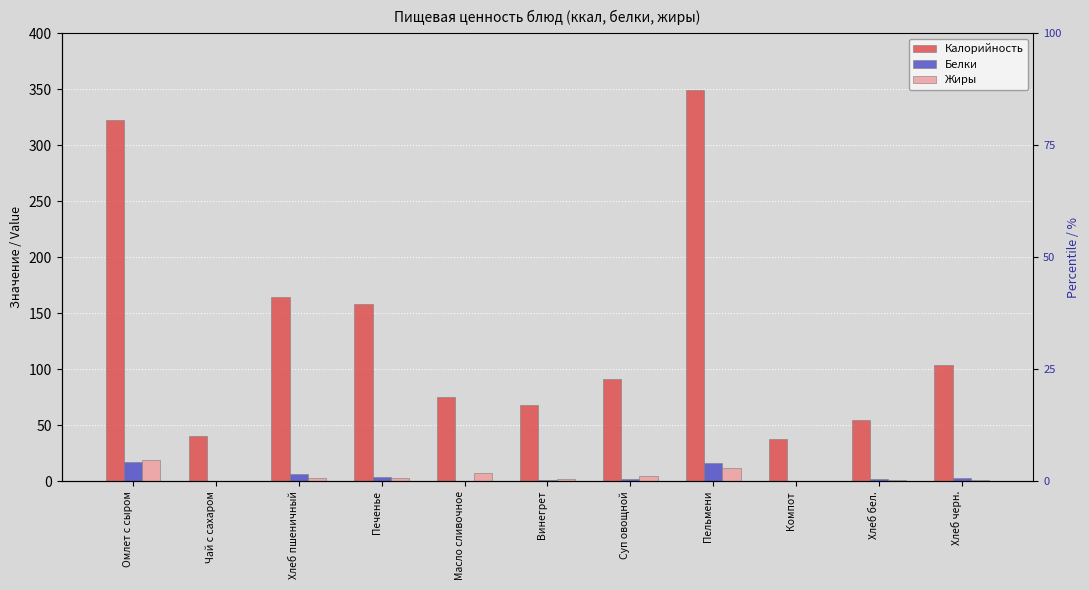

Reading left to right, transcribe all the data shown in this chart.

Калорийность: 323.0	40.0	164.4	158.0	74.9	67.8	91.0	349.0	38.0	54.8	103.6
Белки: 17.0	0.0	6.0	4.0	0.1	1.0	1.6	16.0	0.1	2.0	3.0
Жиры: 19.0	0.0	3.0	3.0	7.0	2.0	5.0	12.0	0.1	1.0	1.0